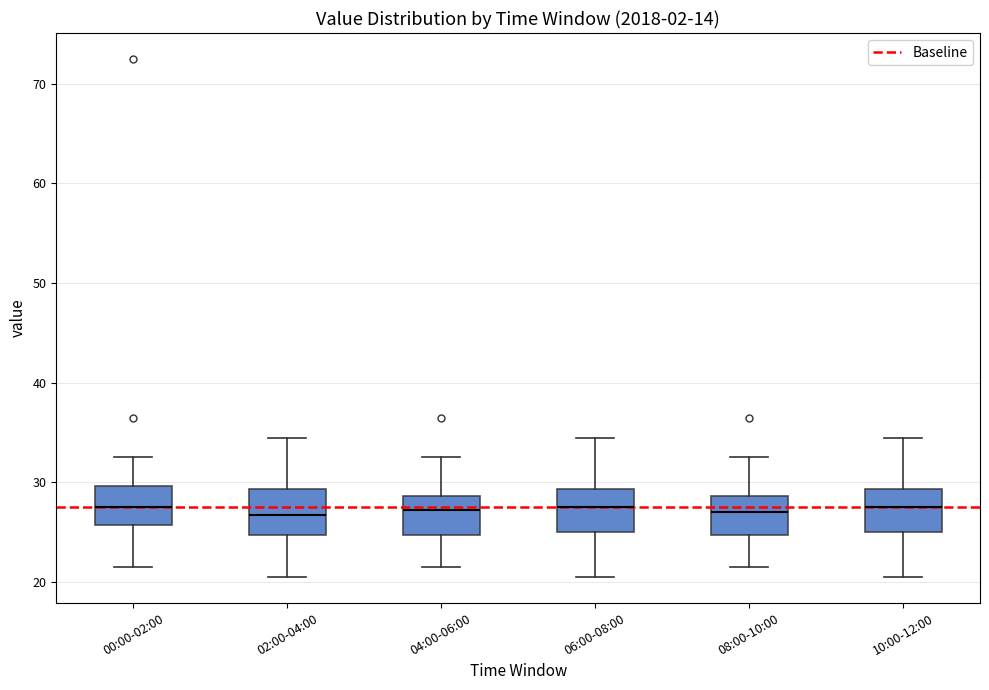

Reading left to right, transcribe this box plot: for each box, give where its median line is, the range the box spans, and where its two whiskers end, as read against the y-axis. The values are not printed on the chart, so give them approximately, as read against the axis.

00:00-02:00: median 28, box 26 to 30, whiskers 22 to 33
02:00-04:00: median 27, box 25 to 29, whiskers 21 to 35
04:00-06:00: median 27, box 25 to 29, whiskers 22 to 33
06:00-08:00: median 28, box 25 to 29, whiskers 21 to 35
08:00-10:00: median 27, box 25 to 29, whiskers 22 to 33
10:00-12:00: median 28, box 25 to 29, whiskers 21 to 35